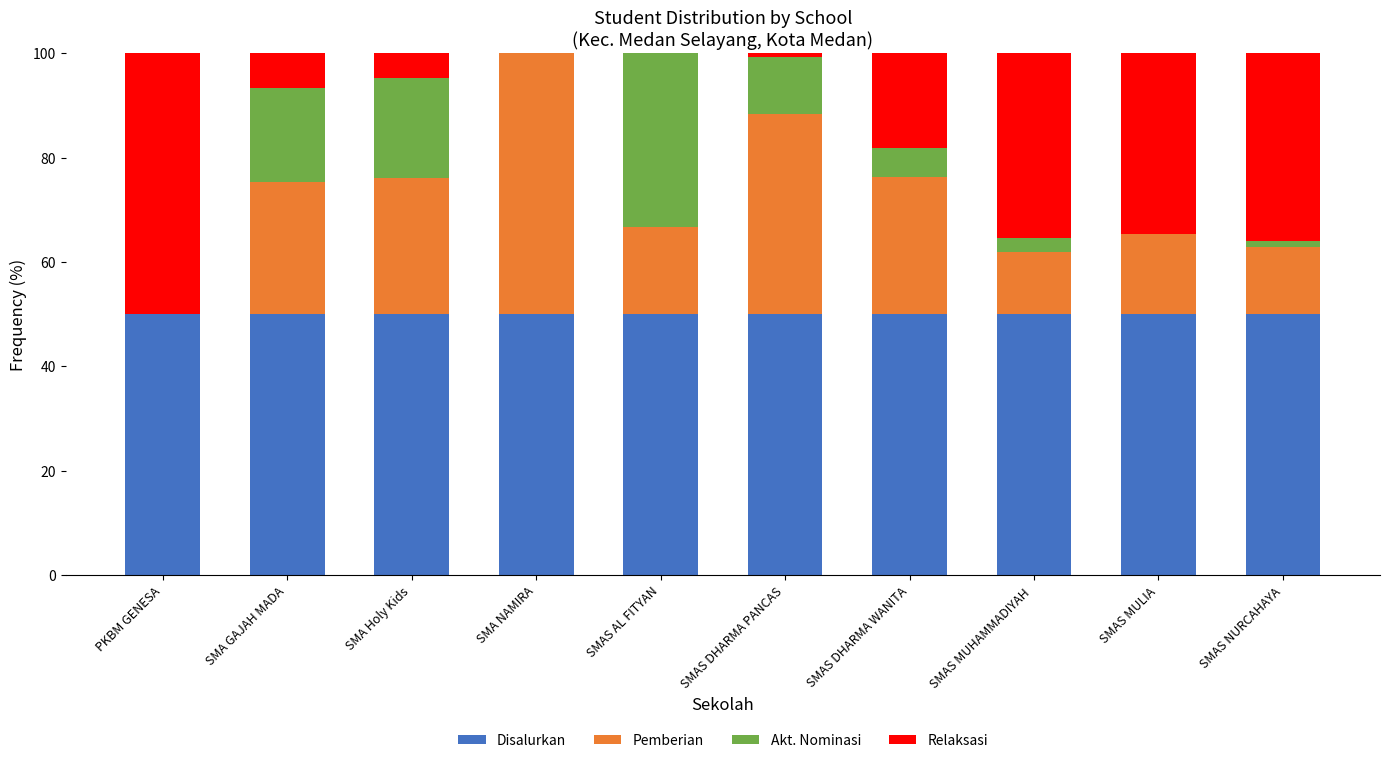

What is the total value across all series at SMA Holy Kids?

100.0